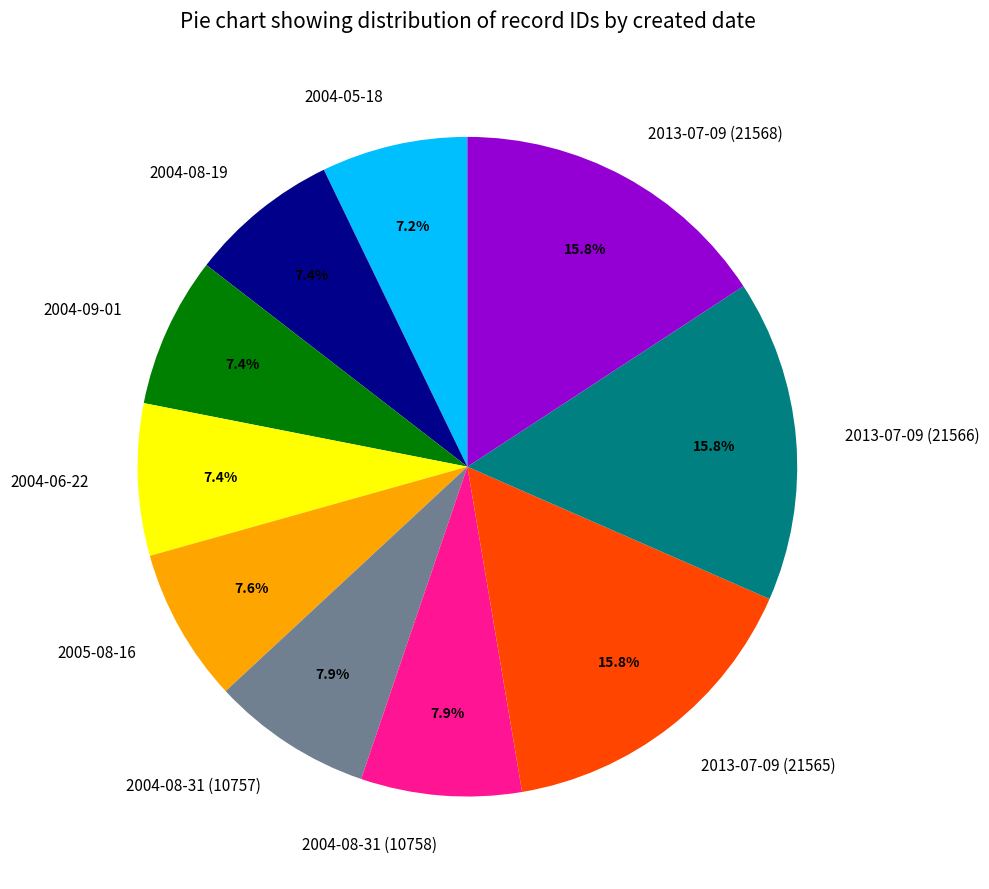

Is there a majority slice in this chart?

No